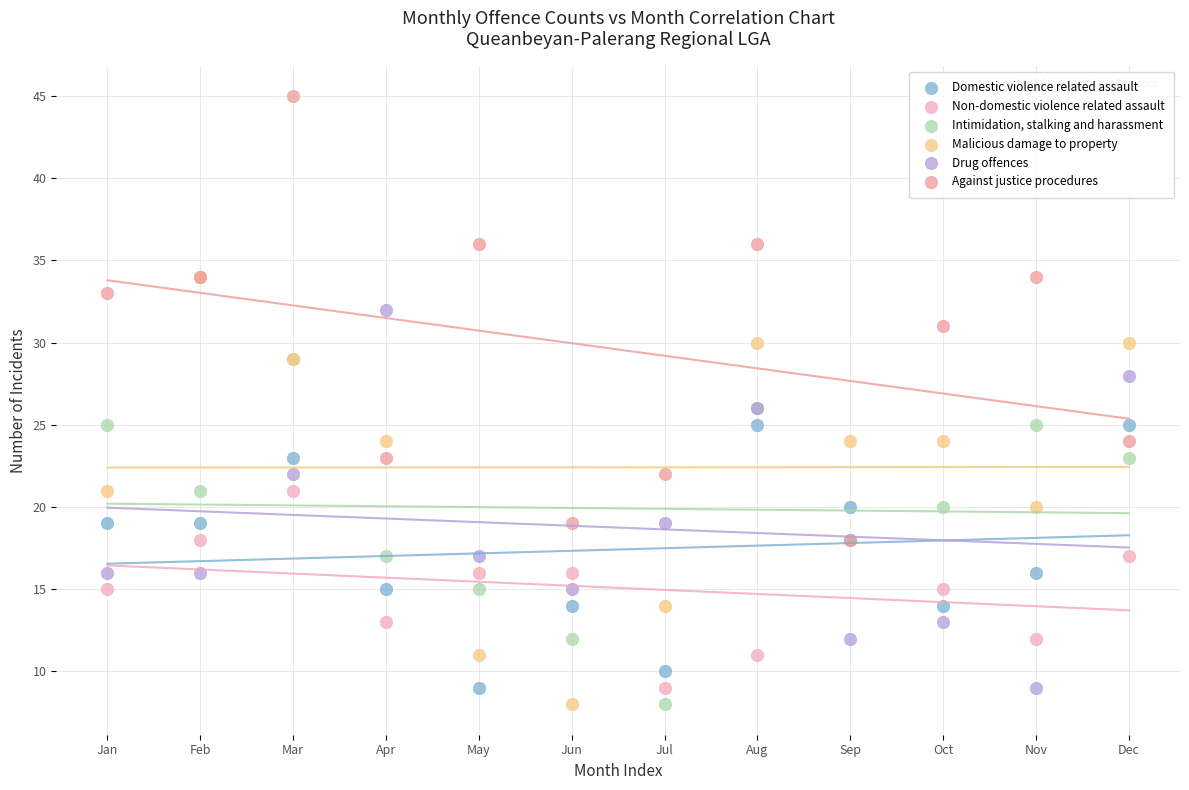

What are all the series names shown in the legend?

Domestic violence related assault, Non-domestic violence related assault, Intimidation, stalking and harassment, Malicious damage to property, Drug offences, Against justice procedures